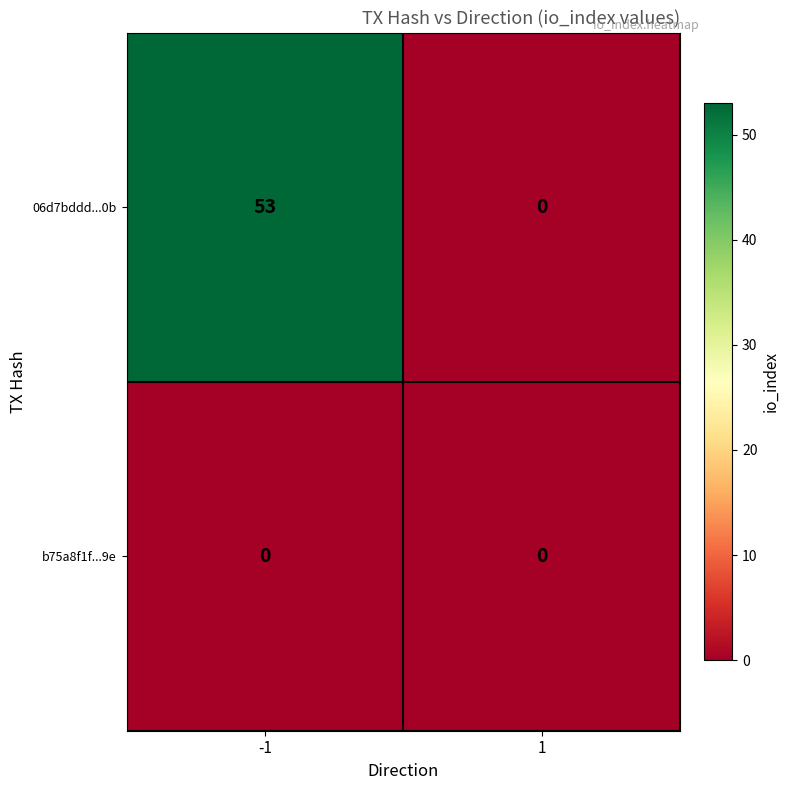

Rank the series by their average value, from highest to lowest.

06d7bddd...0b, b75a8f1f...9e